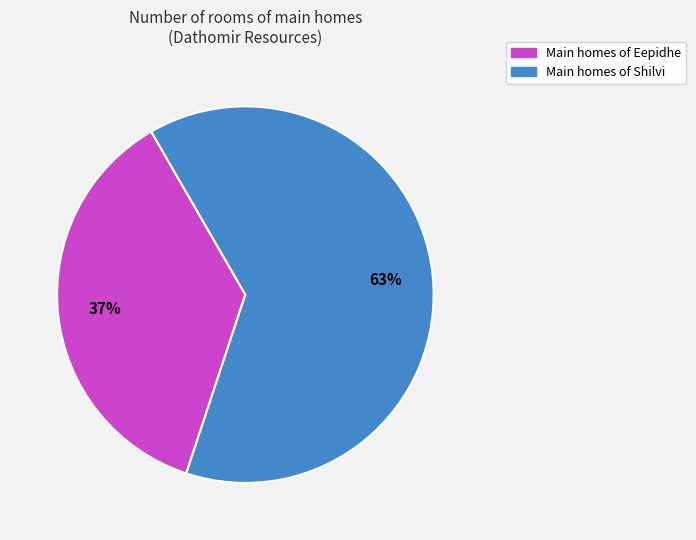

How many segments does this pie chart have?

2